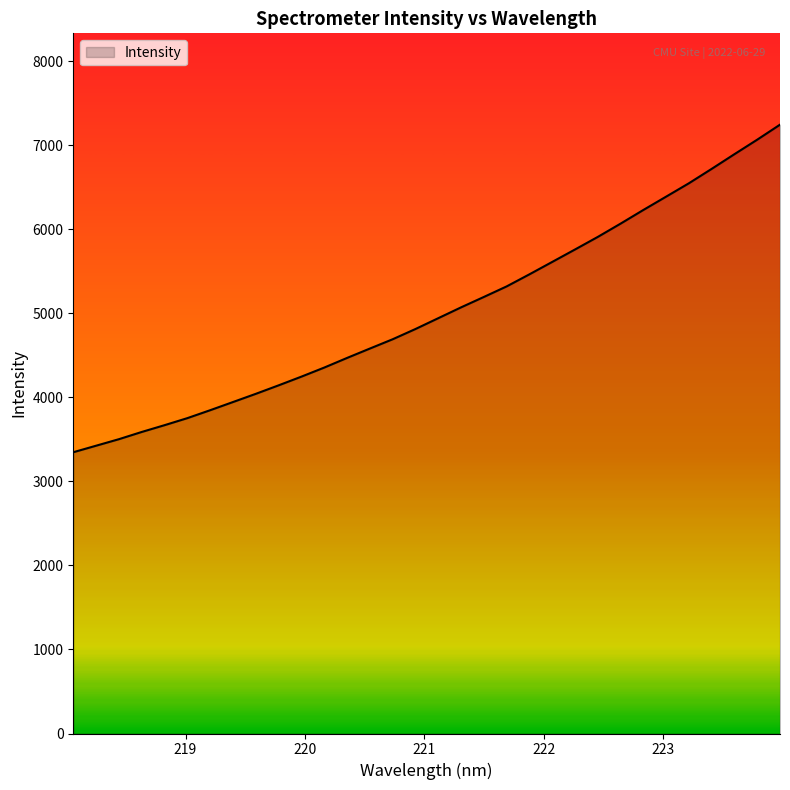

What is the smallest value displayed?

3348.0